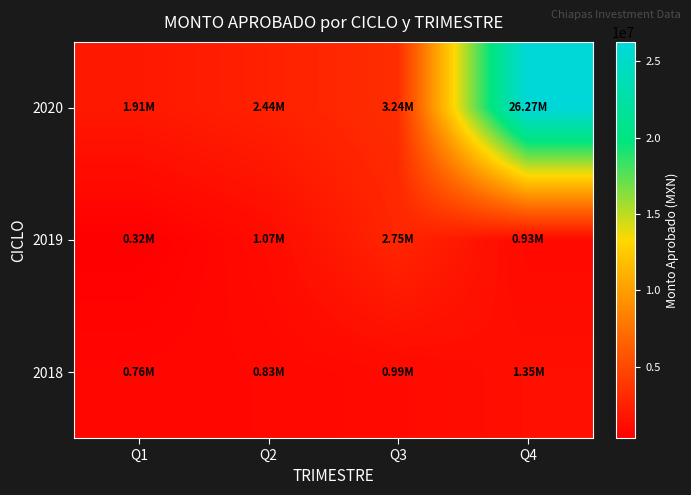

Which series changed the most between Q3 and Q4?

2020